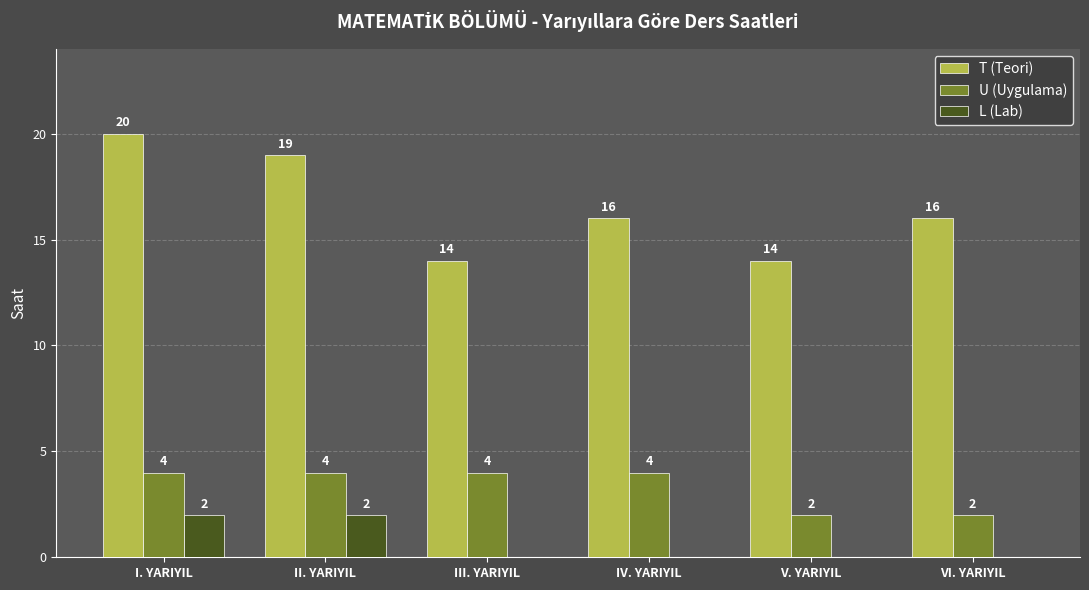

Which series has the largest total across all categories?

T (Teori)